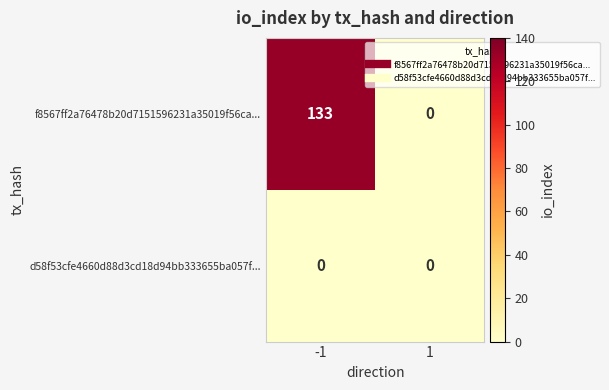

What is the greatest value displayed?

133